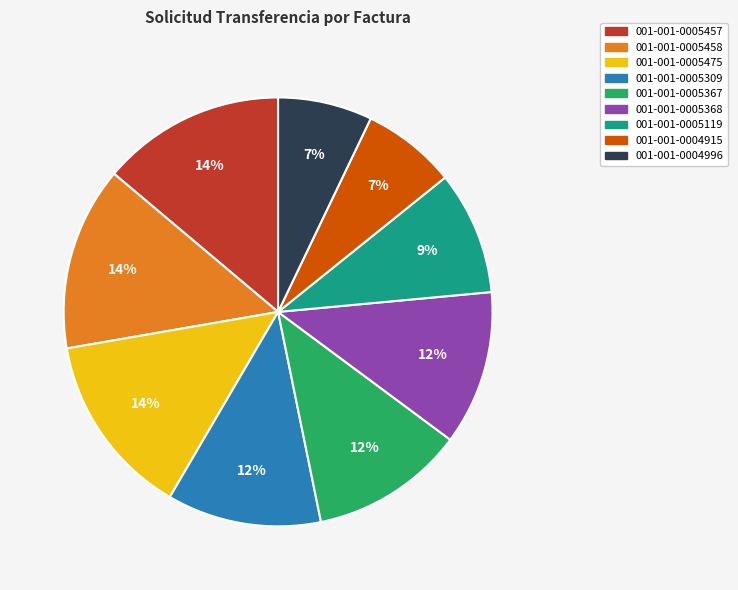

Is 001-001-0005309 the majority of the pie?

No